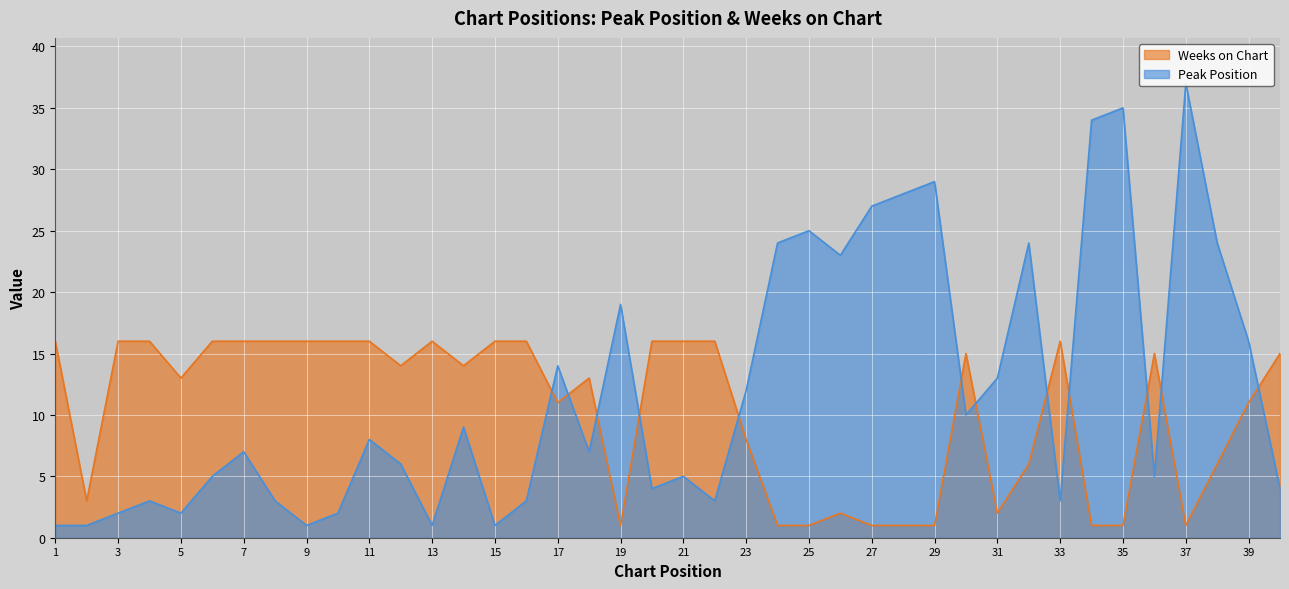

What is the average value of the Peak Position series?

12